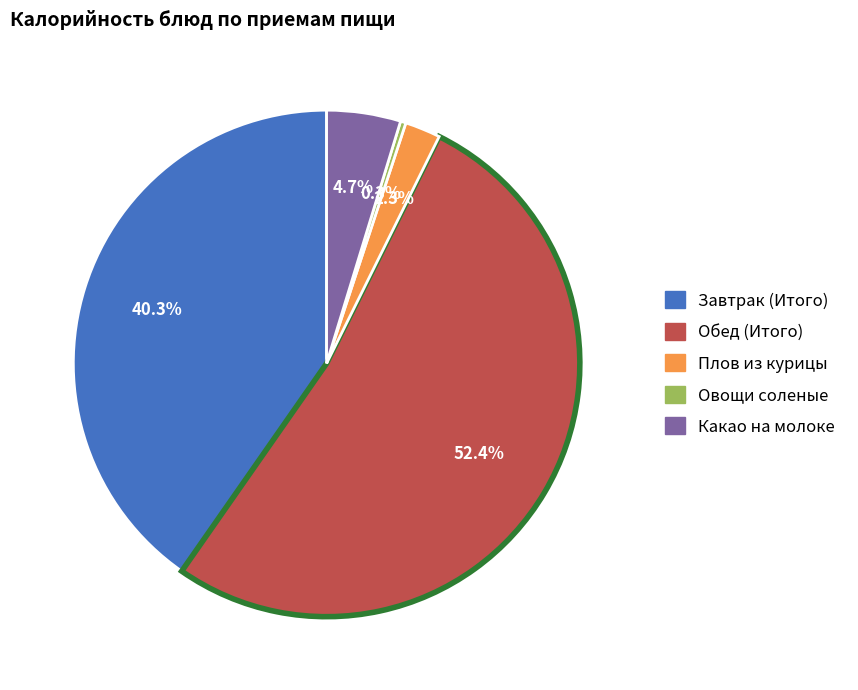

Which slice is the largest?

Обед (Итого)